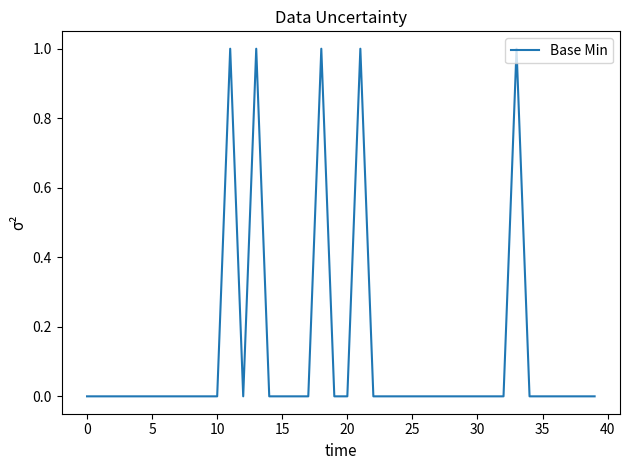

Where is the first local maximum?

11